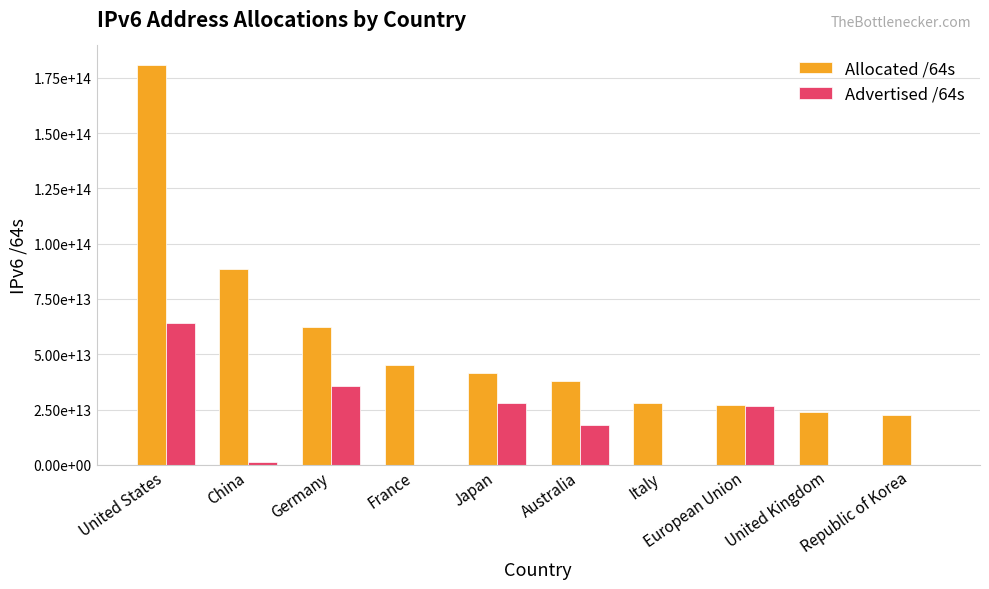

Are the bars grouped side by side (vs. stacked)?

Yes